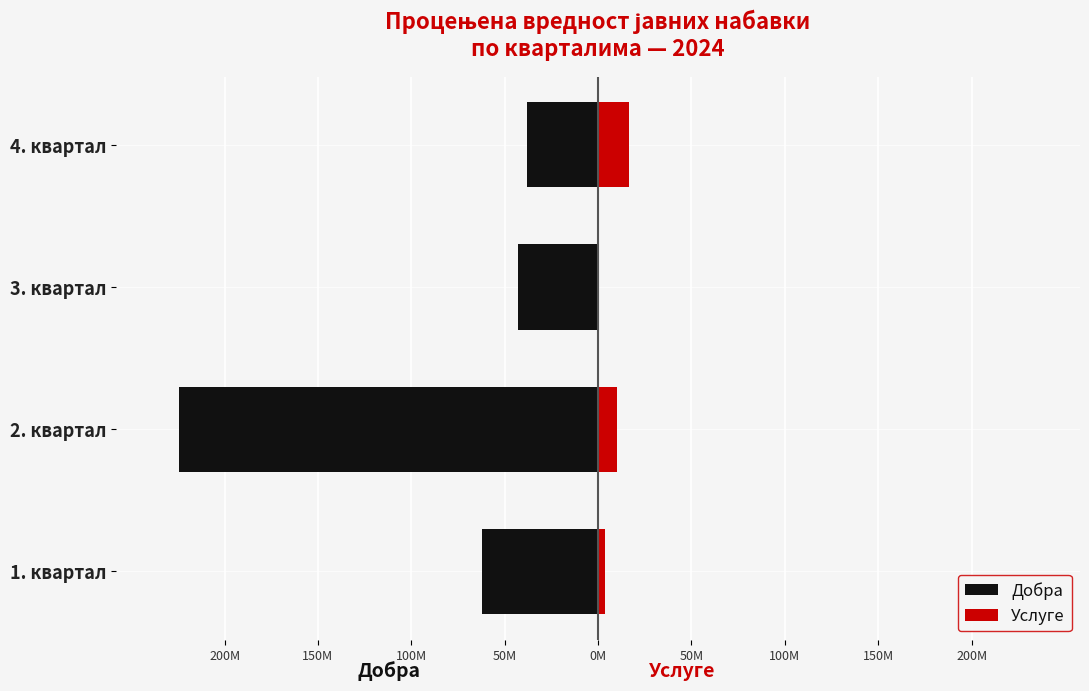

The Услуге series shows 6996129 at 1. квартал. True or false?

False